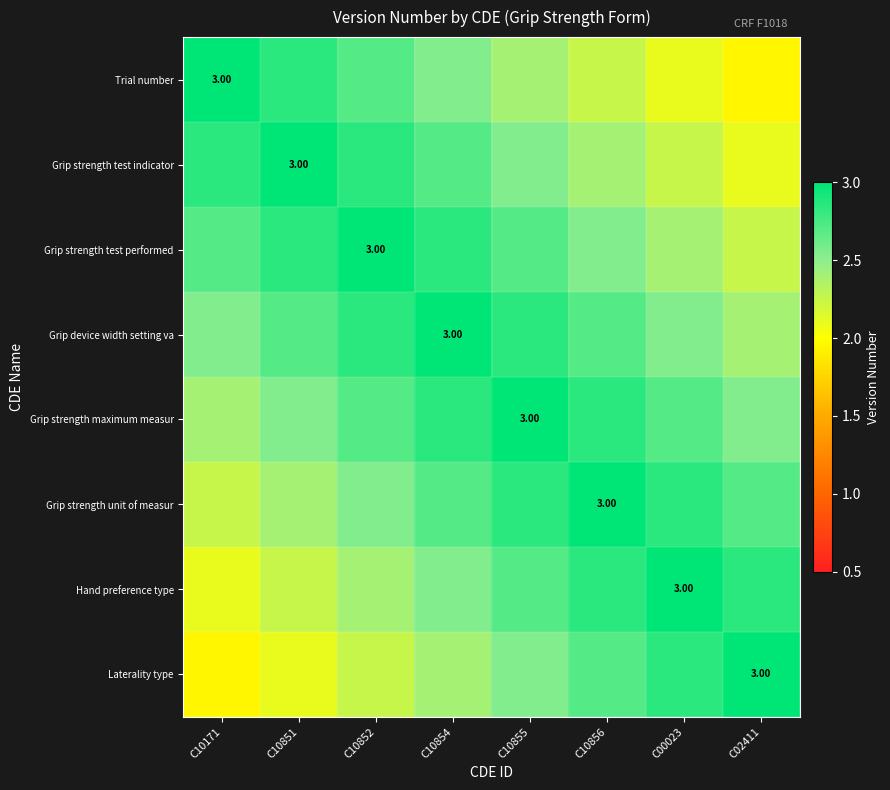

At which category does the chart reach its peak across all series?

C10171